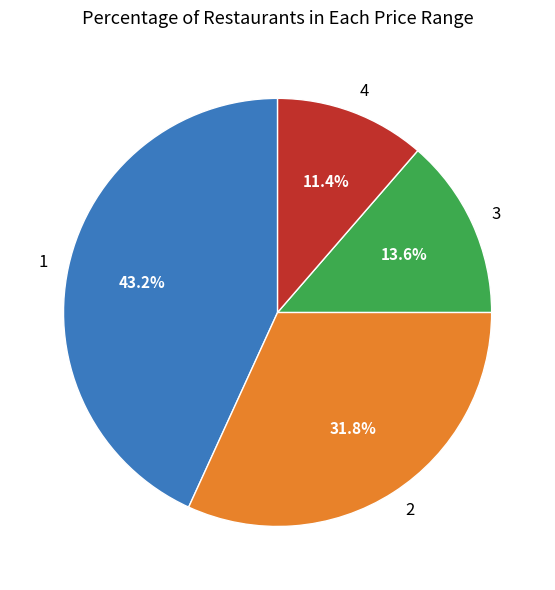

What is the smallest slice in the pie chart?

4